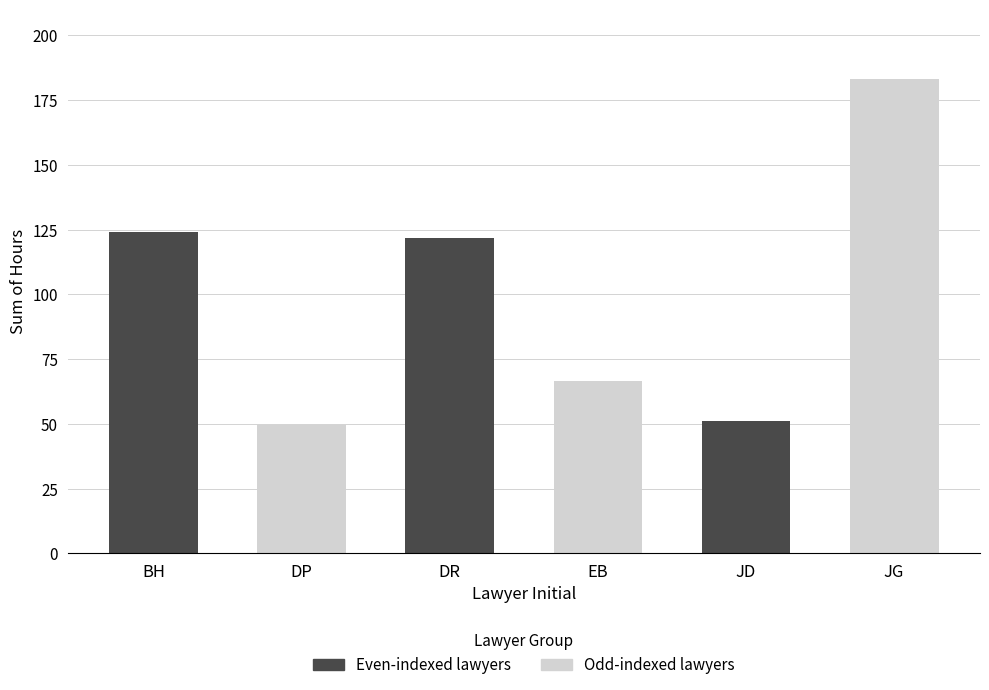

Reading right to left, extract all data points from this chart.

183.0	51.0	66.6	121.8	49.7	124.1